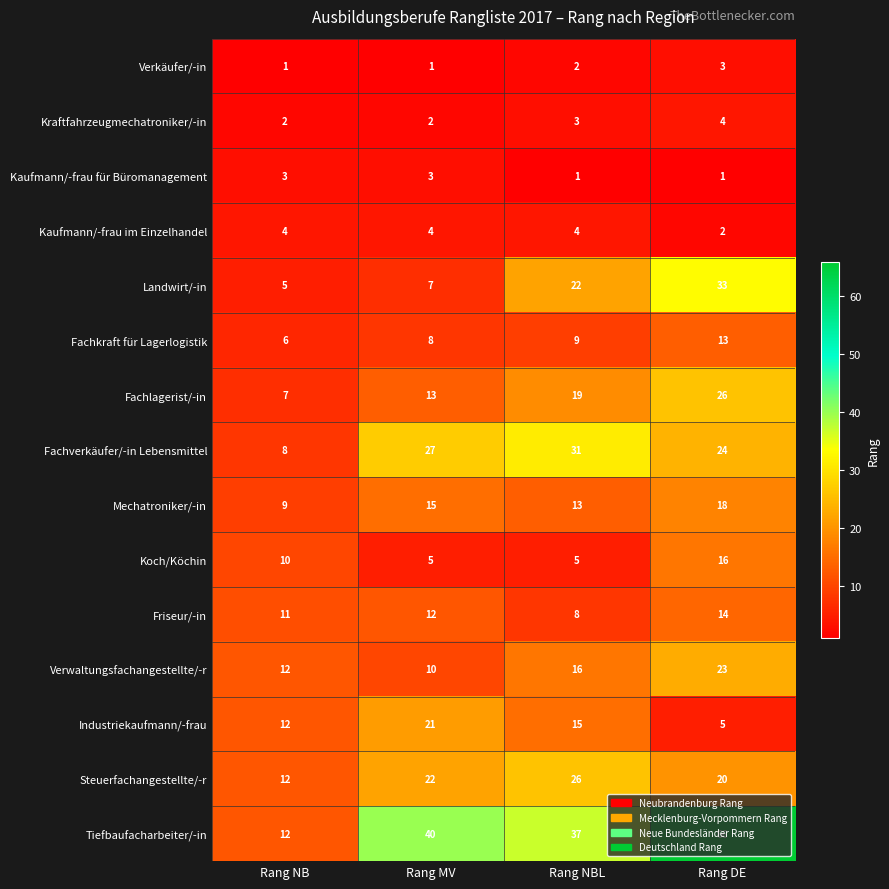

At how many categories does at least one series exceed 9?

4